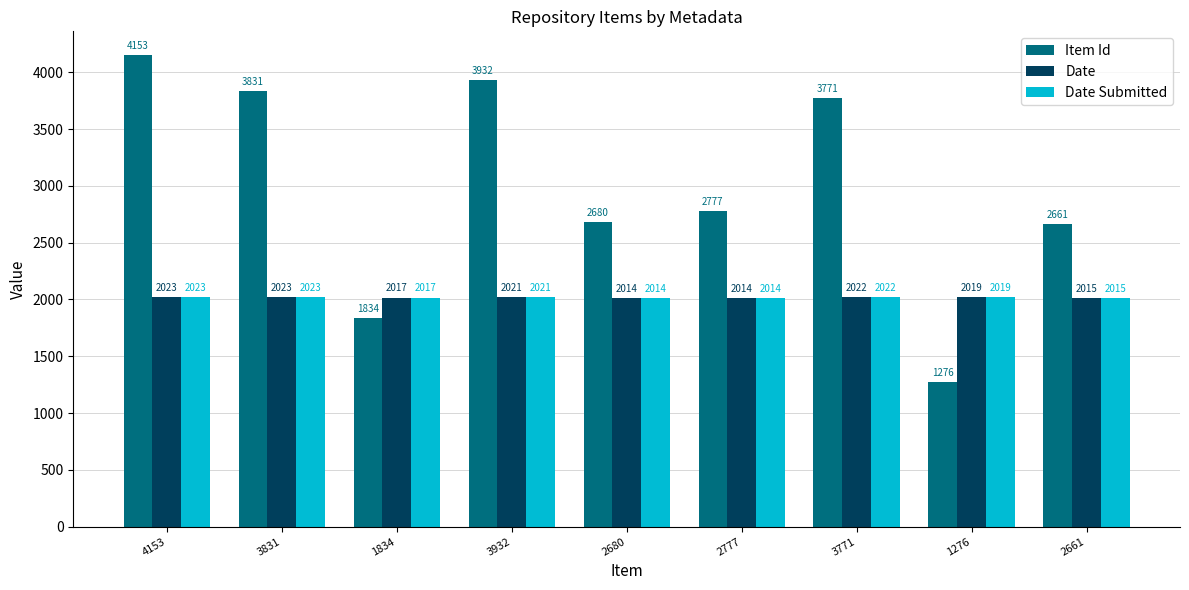

Rank the categories by Item Id value from lowest to highest.

1276, 1834, 2661, 2680, 2777, 3771, 3831, 3932, 4153